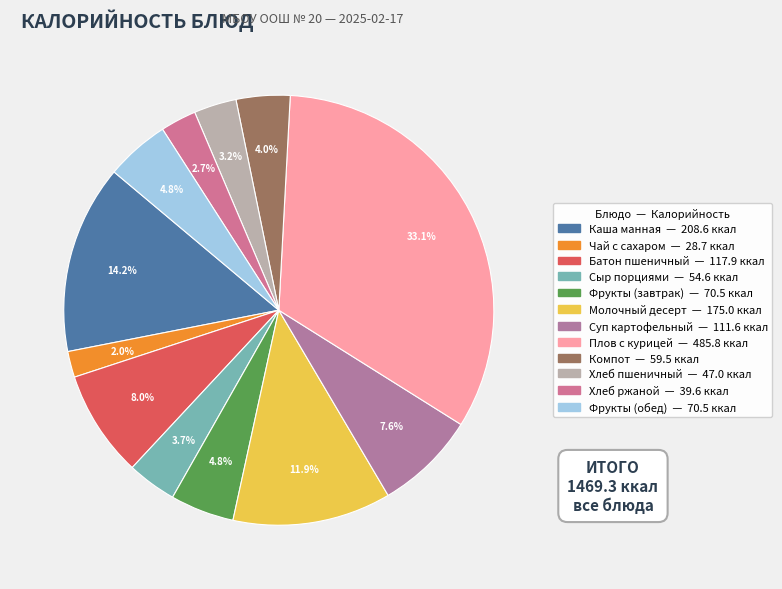

To the nearest percent, what is the difference between the Каша манная and Плов с курицей slice percentages?

19%